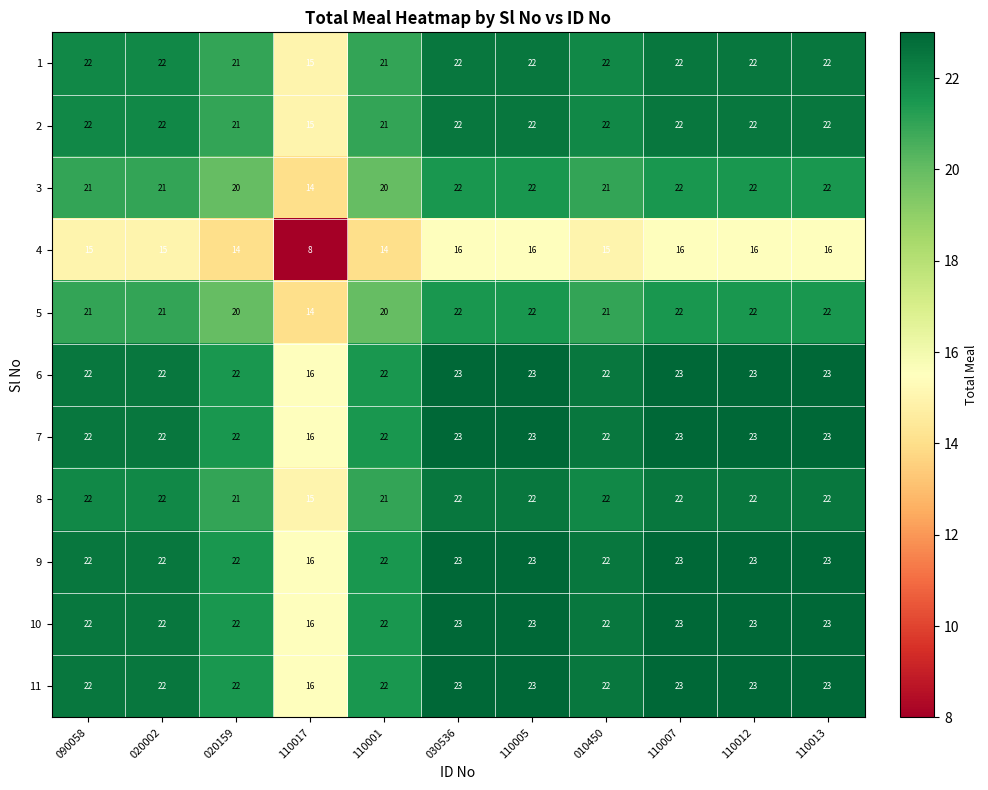

What value does the 4 series have at 110001?

14